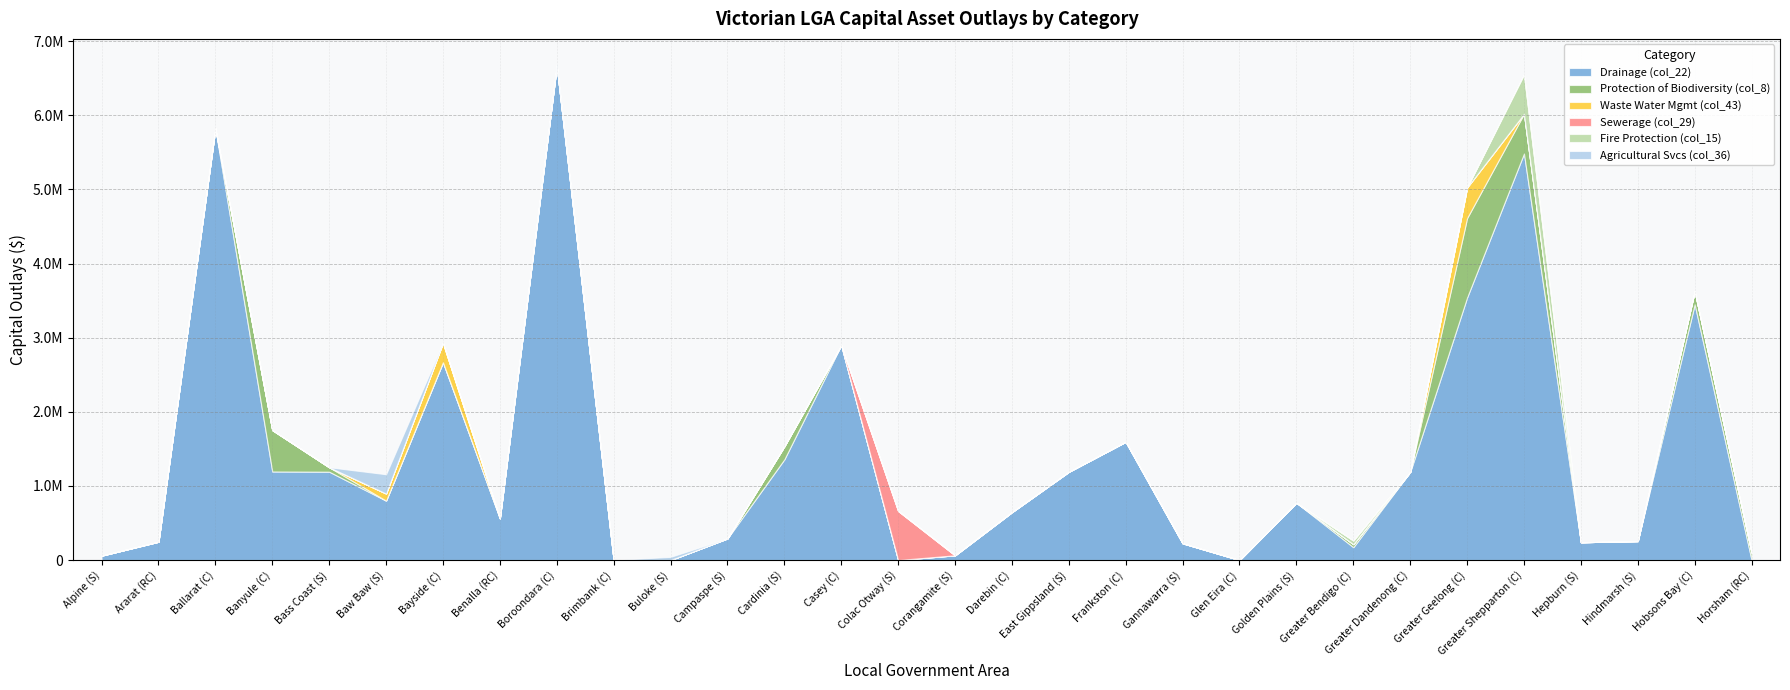

What are all the series names shown in the legend?

Drainage (col_22), Protection of Biodiversity (col_8), Waste Water Mgmt (col_43), Sewerage (col_29), Fire Protection (col_15), Agricultural Svcs (col_36)